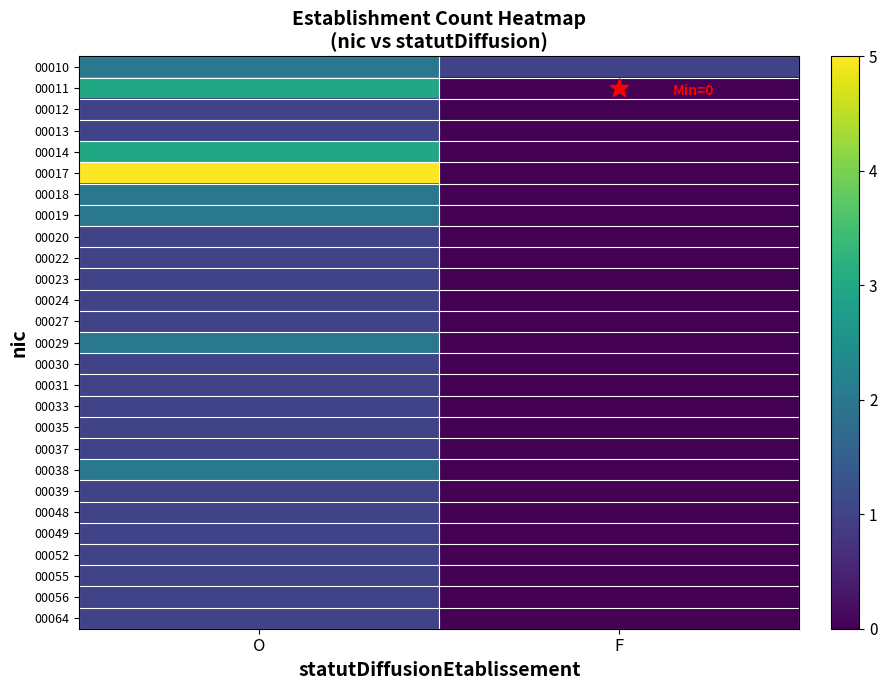

Reading left to right, what are all the values shown in this chart?

00010: O=2	F=1
00011: O=3	F=0
00012: O=1	F=0
00013: O=1	F=0
00014: O=3	F=0
00017: O=5	F=0
00018: O=2	F=0
00019: O=2	F=0
00020: O=1	F=0
00022: O=1	F=0
00023: O=1	F=0
00024: O=1	F=0
00027: O=1	F=0
00029: O=2	F=0
00030: O=1	F=0
00031: O=1	F=0
00033: O=1	F=0
00035: O=1	F=0
00037: O=1	F=0
00038: O=2	F=0
00039: O=1	F=0
00048: O=1	F=0
00049: O=1	F=0
00052: O=1	F=0
00055: O=1	F=0
00056: O=1	F=0
00064: O=1	F=0